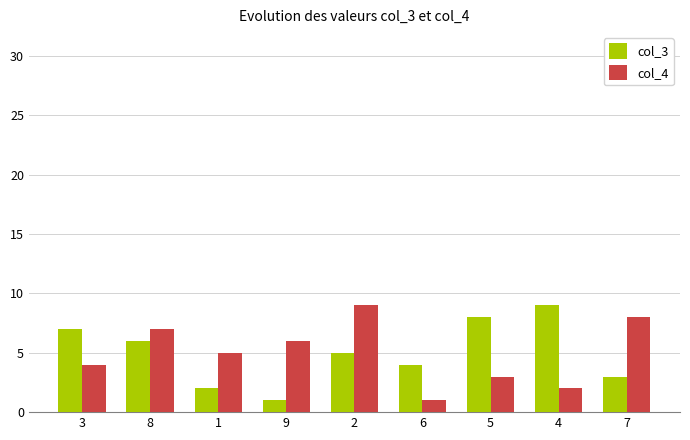

Reading left to right, transcribe all the data shown in this chart.

col_3: 3=7	8=6	1=2	9=1	2=5	6=4	5=8	4=9	7=3
col_4: 3=4	8=7	1=5	9=6	2=9	6=1	5=3	4=2	7=8